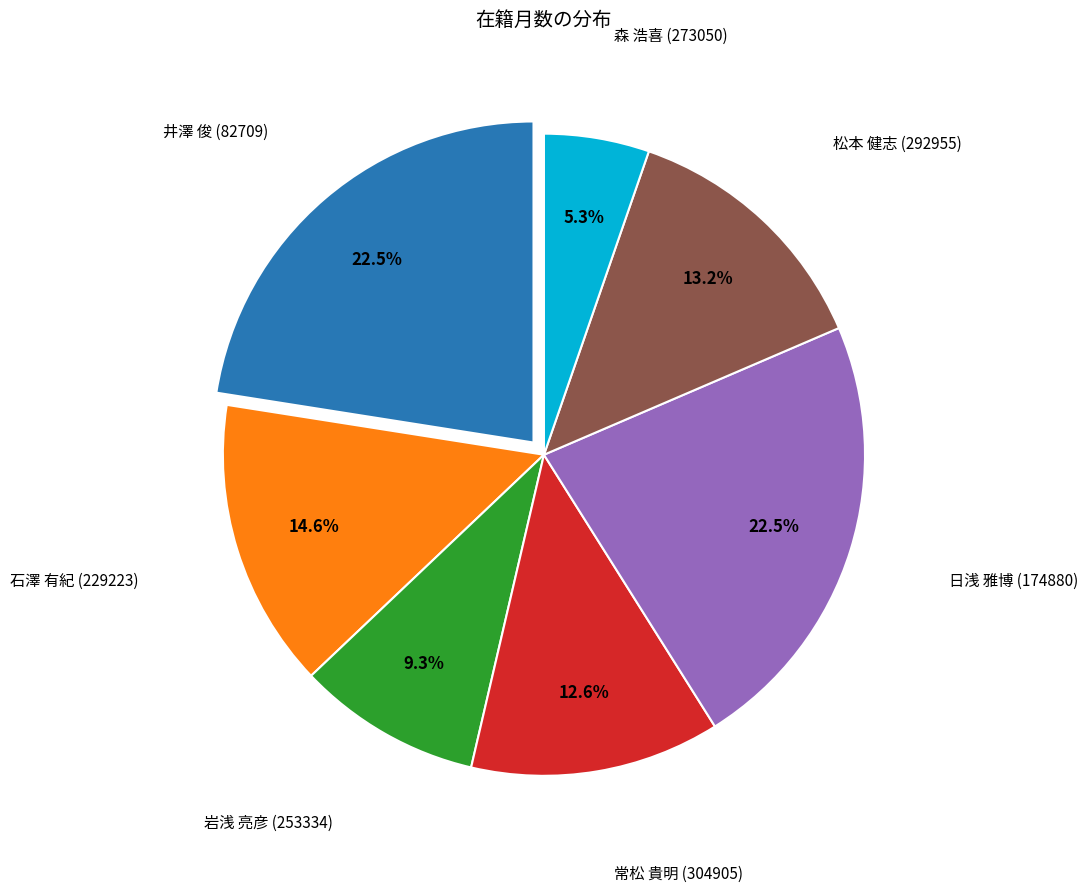

Does any single category account for the majority?

No